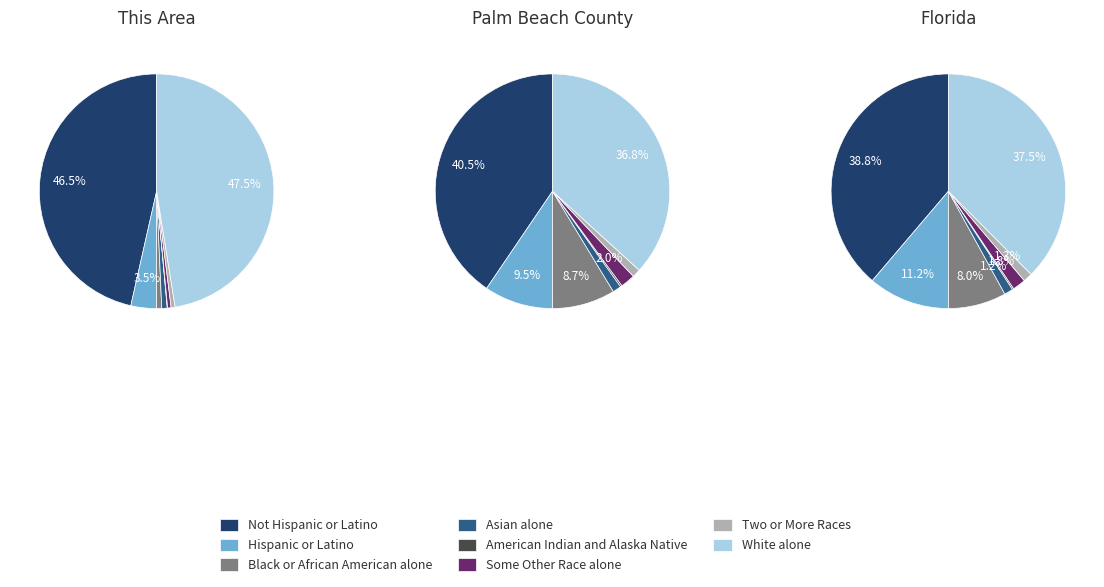

True or false: Some Other Race alone accounts for 9% of the total.

False